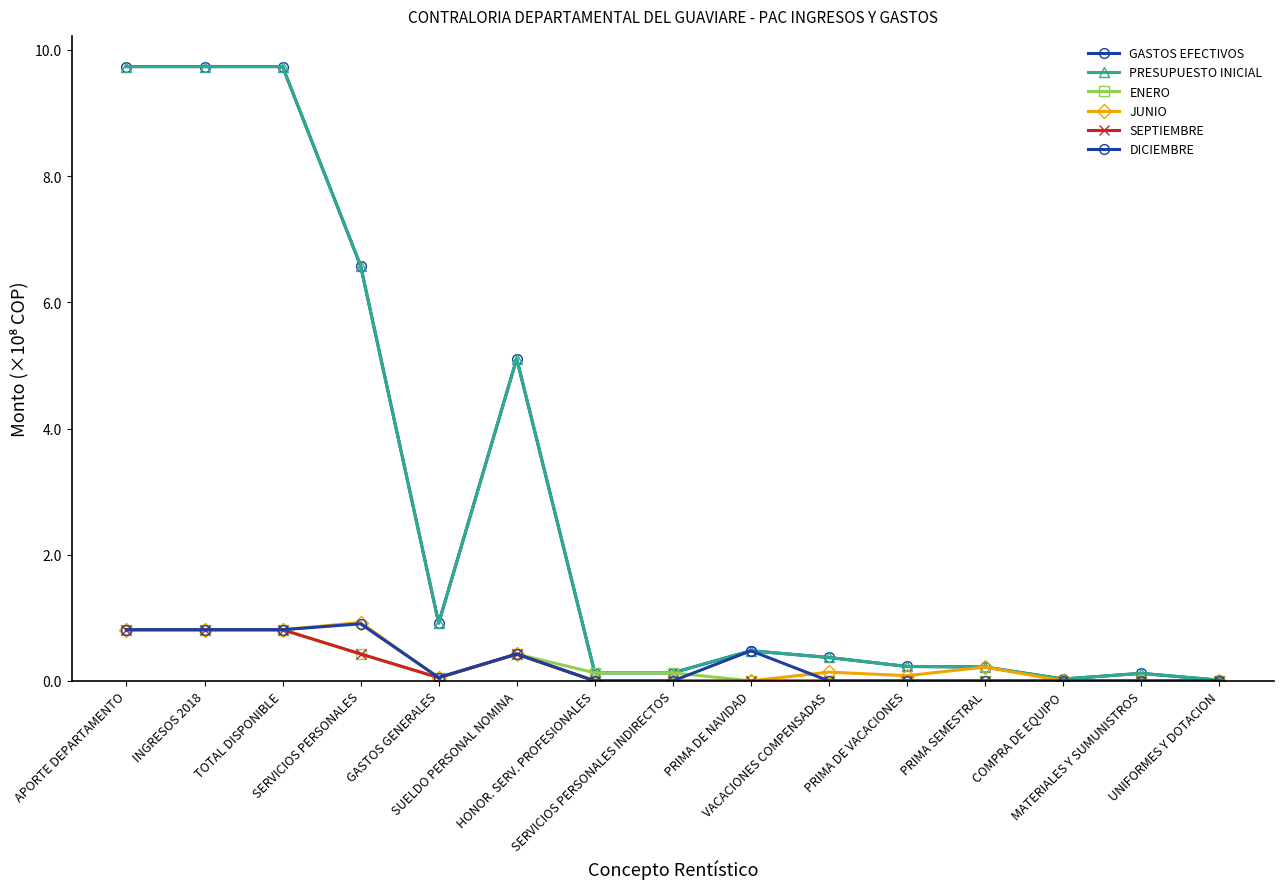

What position from the right is HONOR. SERV. PROFESIONALES?

9